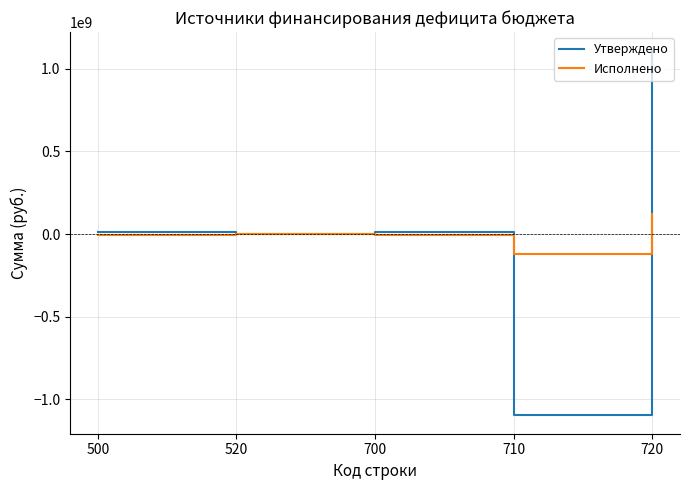

Rank the series at 720 from highest to lowest value.

Утверждено, Исполнено